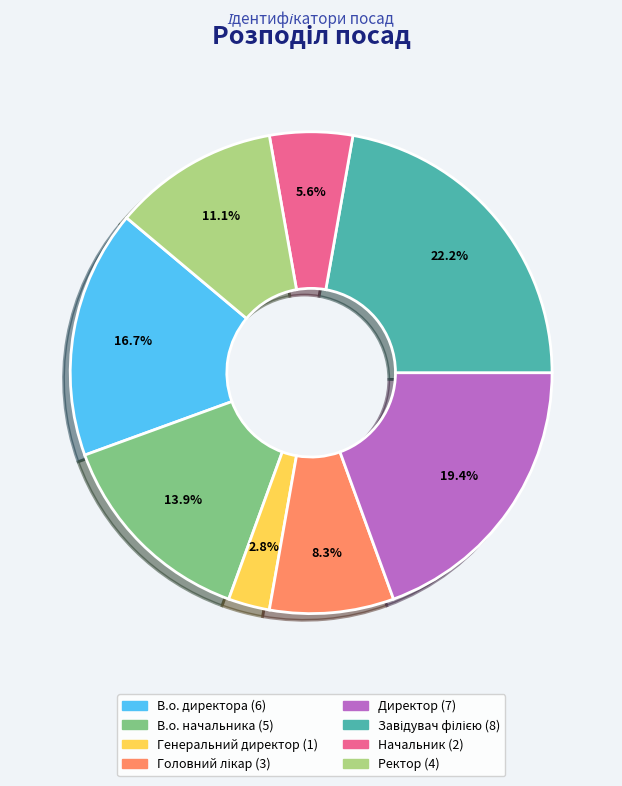

To the nearest percent, what is the average slice percentage?

12%